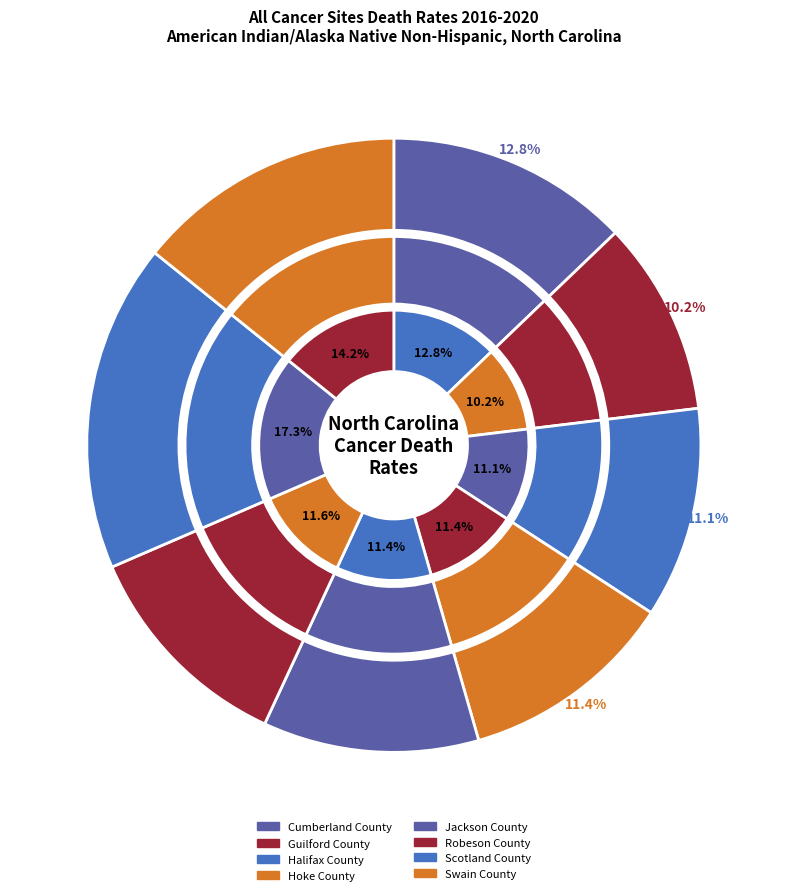

What is the ratio of the value at Robeson County to the value at Hoke County?

1.0